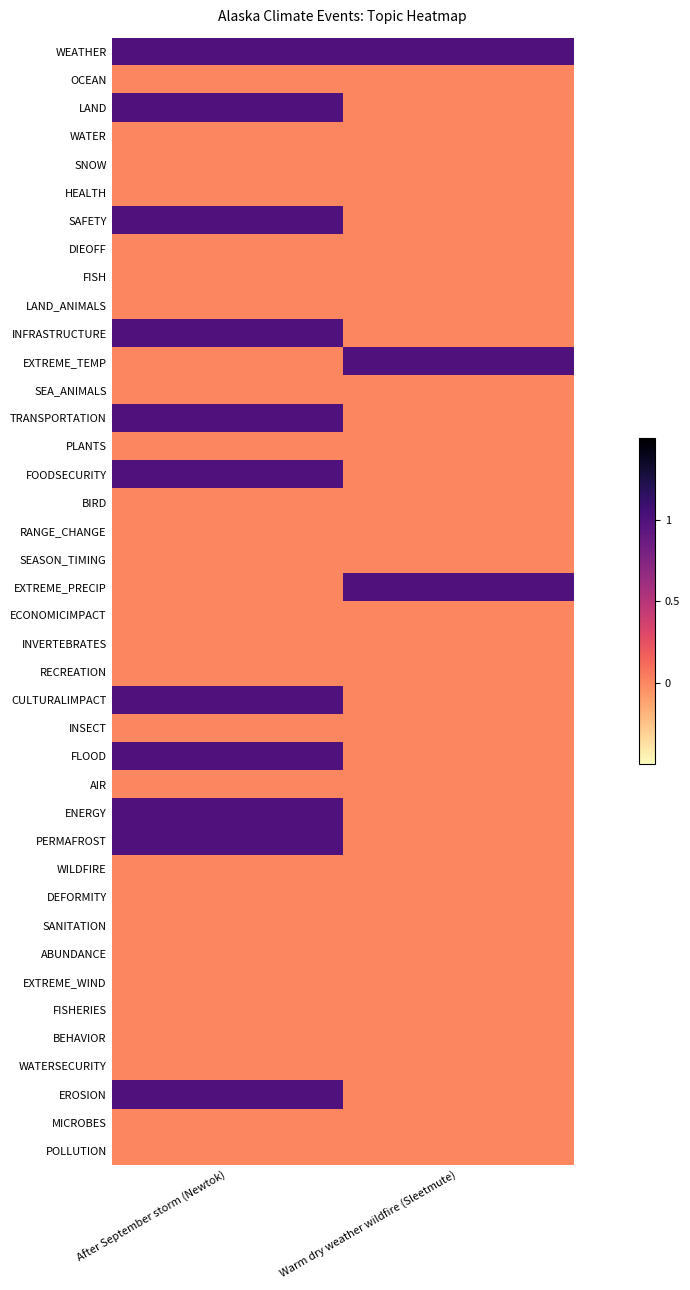

Reading right to left, what are all the values shown in this chart?

WEATHER: Warm dry weather wildfire (Sleetmute)=1	After September storm (Newtok)=1
OCEAN: Warm dry weather wildfire (Sleetmute)=0	After September storm (Newtok)=0
LAND: Warm dry weather wildfire (Sleetmute)=0	After September storm (Newtok)=1
WATER: Warm dry weather wildfire (Sleetmute)=0	After September storm (Newtok)=0
SNOW: Warm dry weather wildfire (Sleetmute)=0	After September storm (Newtok)=0
HEALTH: Warm dry weather wildfire (Sleetmute)=0	After September storm (Newtok)=0
SAFETY: Warm dry weather wildfire (Sleetmute)=0	After September storm (Newtok)=1
DIEOFF: Warm dry weather wildfire (Sleetmute)=0	After September storm (Newtok)=0
FISH: Warm dry weather wildfire (Sleetmute)=0	After September storm (Newtok)=0
LAND_ANIMALS: Warm dry weather wildfire (Sleetmute)=0	After September storm (Newtok)=0
INFRASTRUCTURE: Warm dry weather wildfire (Sleetmute)=0	After September storm (Newtok)=1
EXTREME_TEMP: Warm dry weather wildfire (Sleetmute)=1	After September storm (Newtok)=0
SEA_ANIMALS: Warm dry weather wildfire (Sleetmute)=0	After September storm (Newtok)=0
TRANSPORTATION: Warm dry weather wildfire (Sleetmute)=0	After September storm (Newtok)=1
PLANTS: Warm dry weather wildfire (Sleetmute)=0	After September storm (Newtok)=0
FOODSECURITY: Warm dry weather wildfire (Sleetmute)=0	After September storm (Newtok)=1
BIRD: Warm dry weather wildfire (Sleetmute)=0	After September storm (Newtok)=0
RANGE_CHANGE: Warm dry weather wildfire (Sleetmute)=0	After September storm (Newtok)=0
SEASON_TIMING: Warm dry weather wildfire (Sleetmute)=0	After September storm (Newtok)=0
EXTREME_PRECIP: Warm dry weather wildfire (Sleetmute)=1	After September storm (Newtok)=0
ECONOMICIMPACT: Warm dry weather wildfire (Sleetmute)=0	After September storm (Newtok)=0
INVERTEBRATES: Warm dry weather wildfire (Sleetmute)=0	After September storm (Newtok)=0
RECREATION: Warm dry weather wildfire (Sleetmute)=0	After September storm (Newtok)=0
CULTURALIMPACT: Warm dry weather wildfire (Sleetmute)=0	After September storm (Newtok)=1
INSECT: Warm dry weather wildfire (Sleetmute)=0	After September storm (Newtok)=0
FLOOD: Warm dry weather wildfire (Sleetmute)=0	After September storm (Newtok)=1
AIR: Warm dry weather wildfire (Sleetmute)=0	After September storm (Newtok)=0
ENERGY: Warm dry weather wildfire (Sleetmute)=0	After September storm (Newtok)=1
PERMAFROST: Warm dry weather wildfire (Sleetmute)=0	After September storm (Newtok)=1
WILDFIRE: Warm dry weather wildfire (Sleetmute)=0	After September storm (Newtok)=0
DEFORMITY: Warm dry weather wildfire (Sleetmute)=0	After September storm (Newtok)=0
SANITATION: Warm dry weather wildfire (Sleetmute)=0	After September storm (Newtok)=0
ABUNDANCE: Warm dry weather wildfire (Sleetmute)=0	After September storm (Newtok)=0
EXTREME_WIND: Warm dry weather wildfire (Sleetmute)=0	After September storm (Newtok)=0
FISHERIES: Warm dry weather wildfire (Sleetmute)=0	After September storm (Newtok)=0
BEHAVIOR: Warm dry weather wildfire (Sleetmute)=0	After September storm (Newtok)=0
WATERSECURITY: Warm dry weather wildfire (Sleetmute)=0	After September storm (Newtok)=0
EROSION: Warm dry weather wildfire (Sleetmute)=0	After September storm (Newtok)=1
MICROBES: Warm dry weather wildfire (Sleetmute)=0	After September storm (Newtok)=0
POLLUTION: Warm dry weather wildfire (Sleetmute)=0	After September storm (Newtok)=0